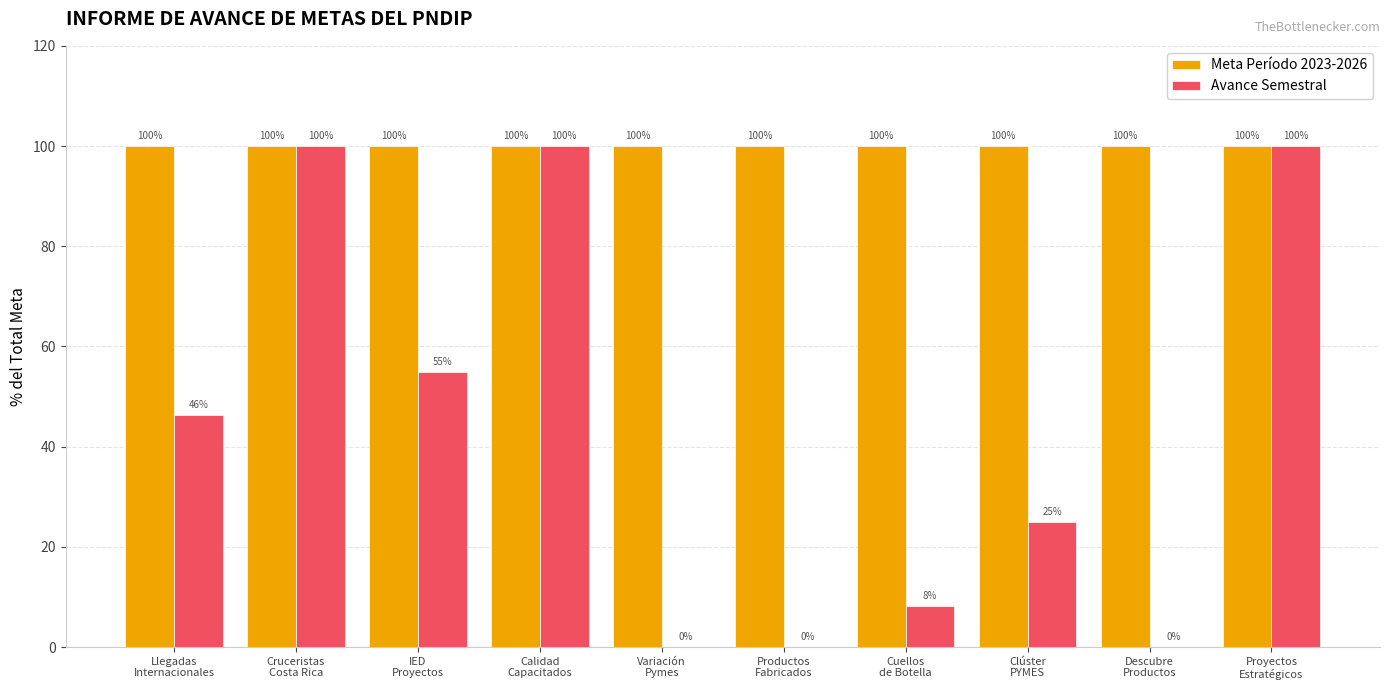

Which series has the largest total across all categories?

Meta Período 2023-2026